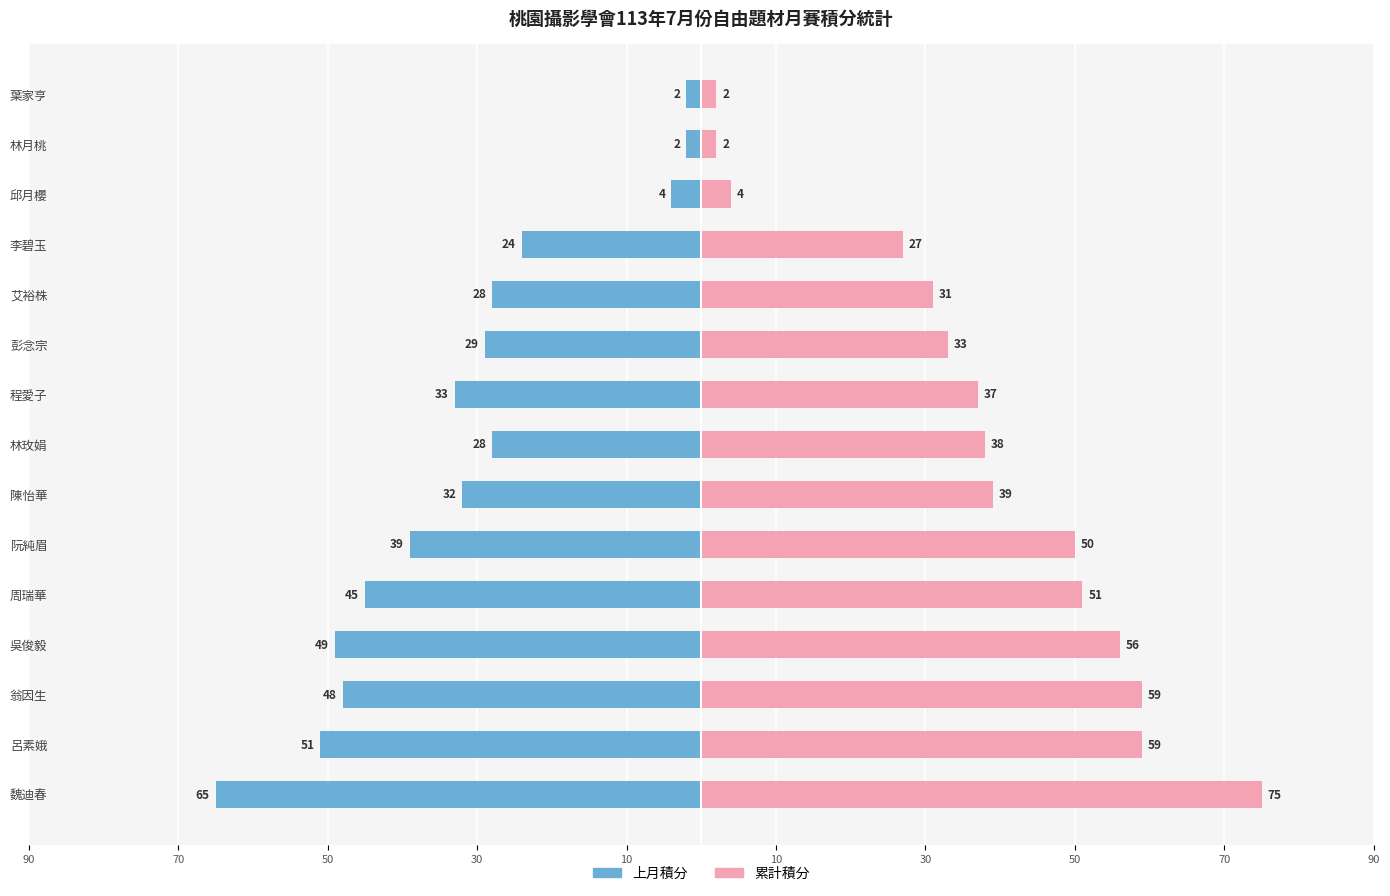

Rank the series at 阮純眉 from lowest to highest value.

上月積分, 累計積分